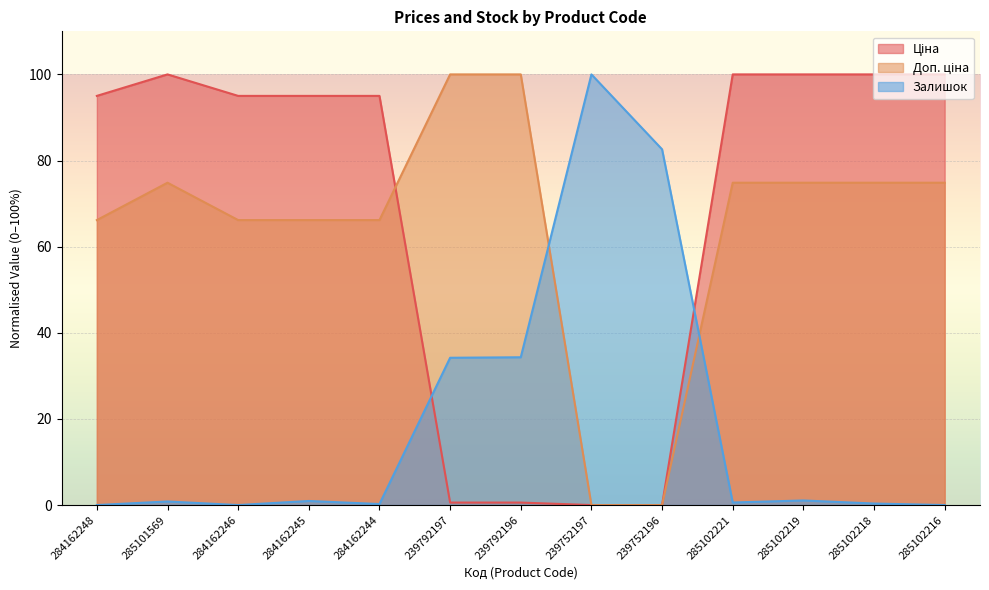

Which series ends up on top after the final intersection of Ціна and Доп. ціна?

Доп. ціна